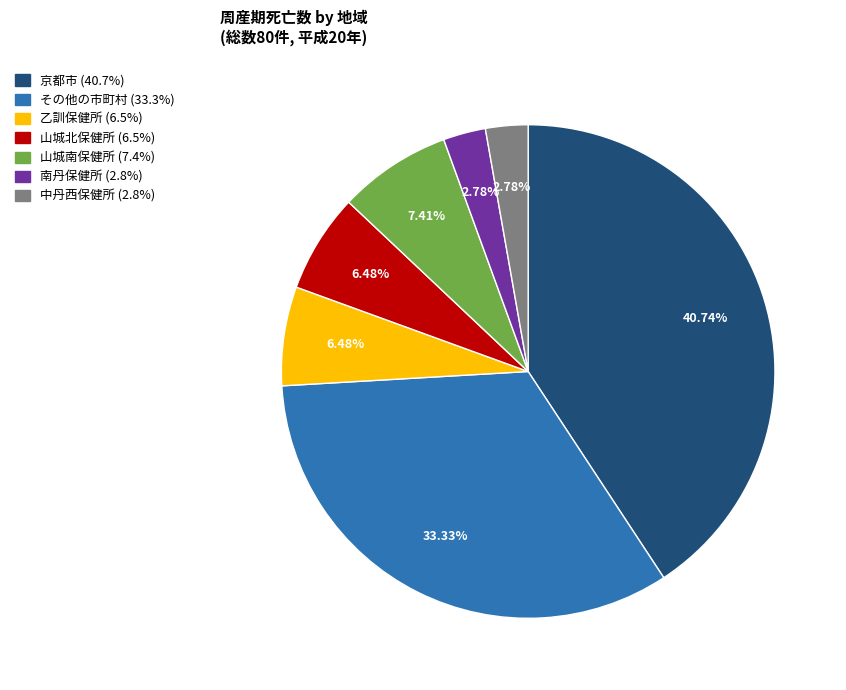

Is the sum of 中丹西保健所 and 京都市 greater than half?

No